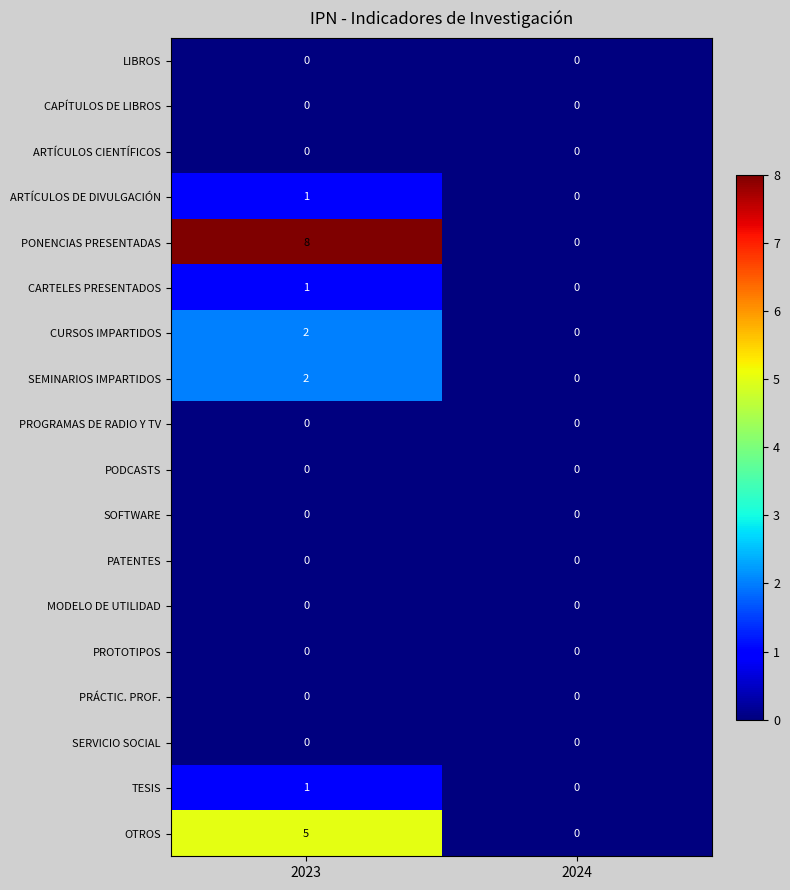

What is the spread (max minus min) of values at 2023?

8